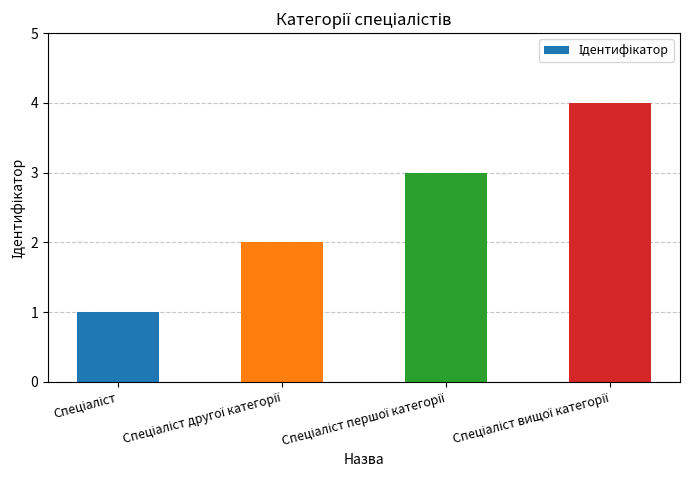

Reading left to right, what are all the values shown in this chart?

1	2	3	4